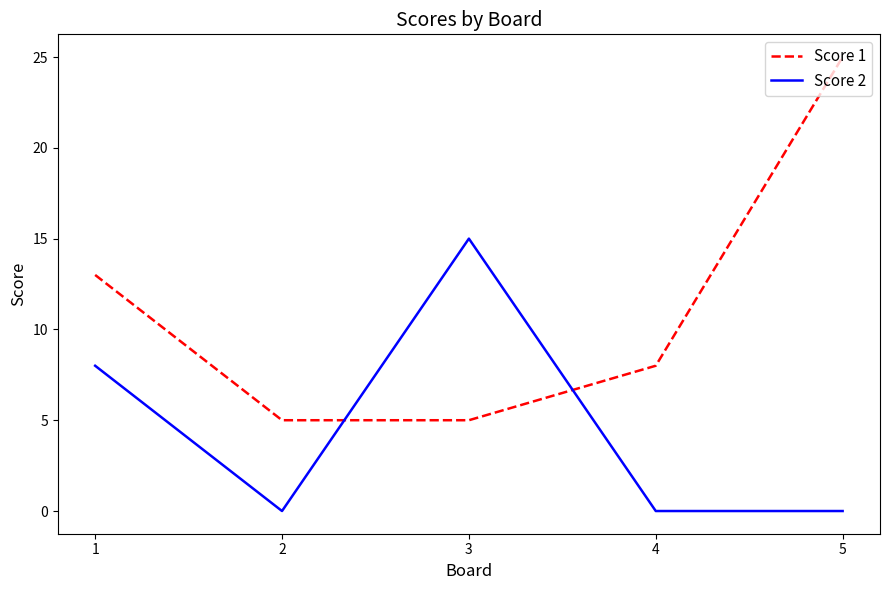

Is the value of Score 1 at 1 greater than the value of Score 2 at 5?

Yes